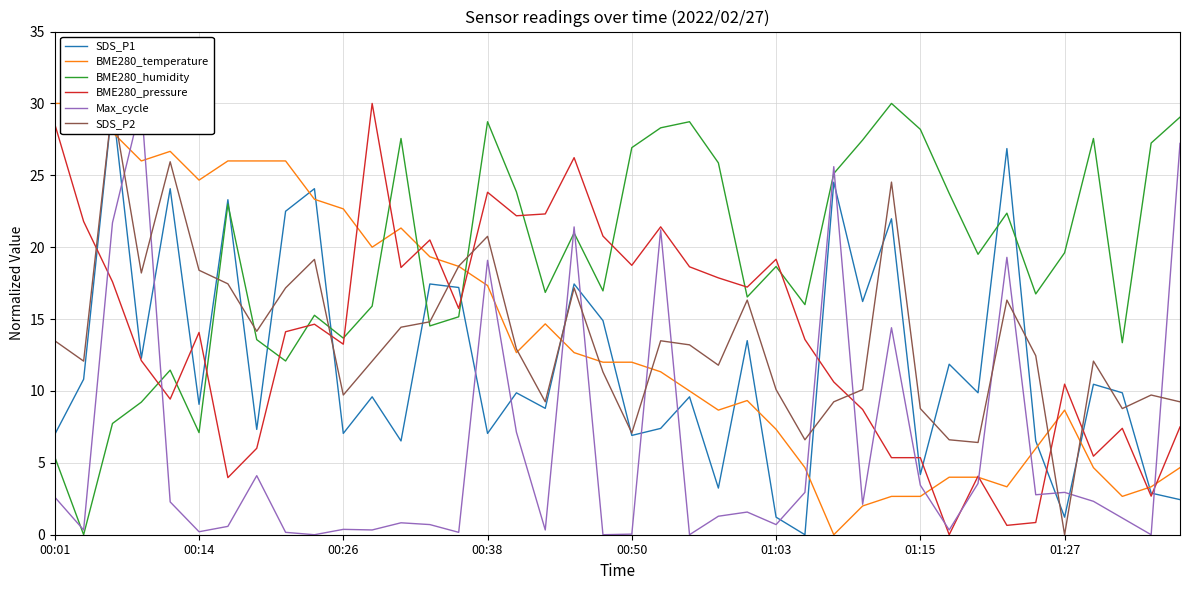

At how many categories does at least one series exceed 11?

40